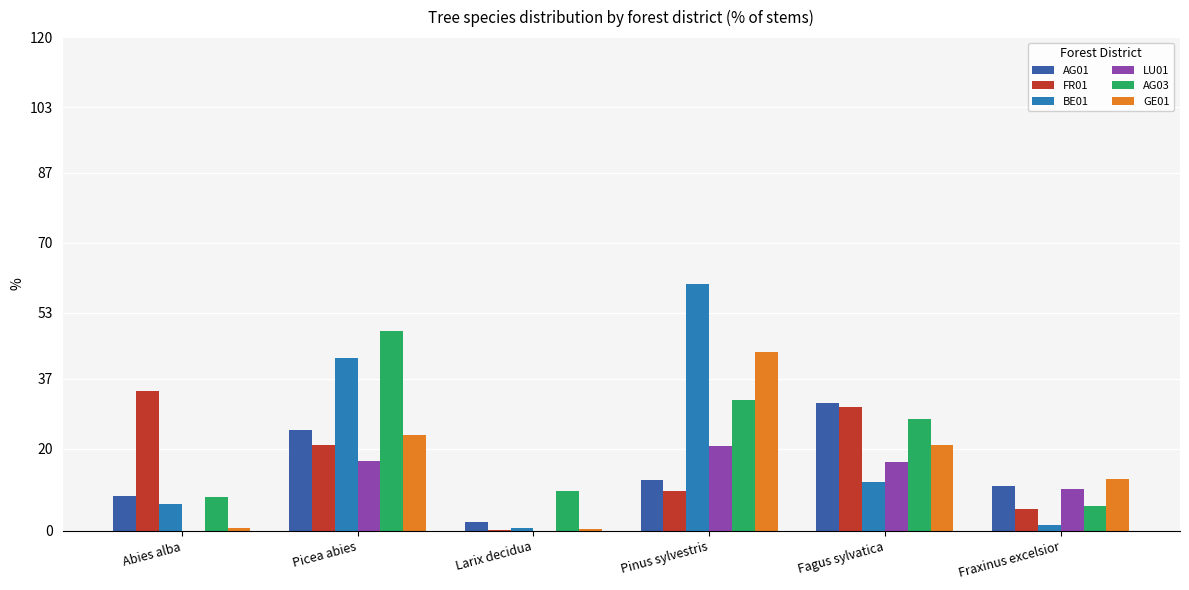

Is the value of BE01 at Pinus sylvestris greater than the value of AG01 at Picea abies?

Yes